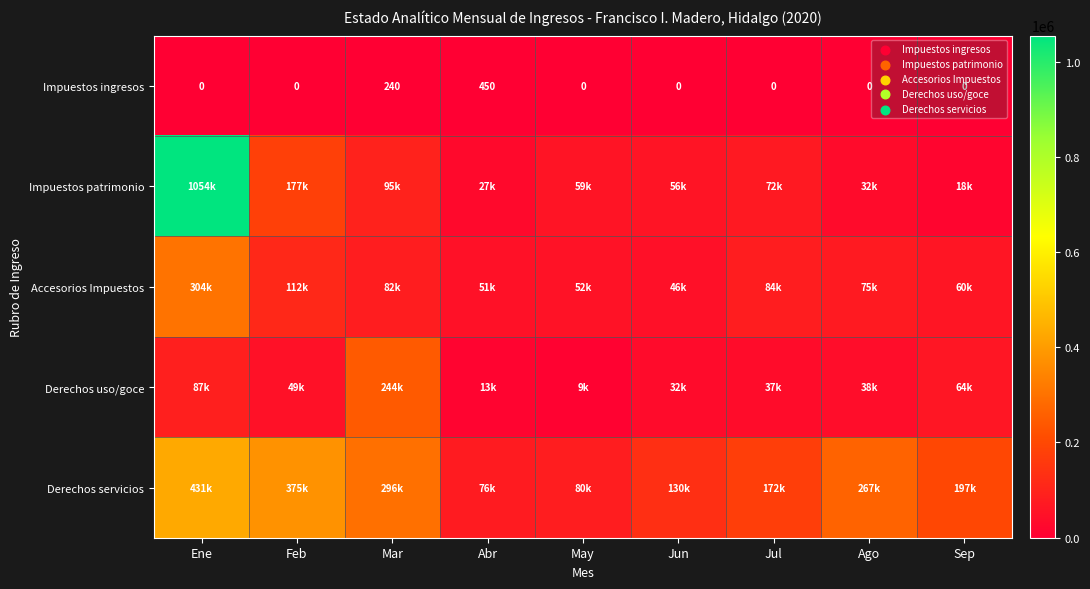

What is the difference between the maximum and minimum values in the Accesorios Impuestos series?

257577.6